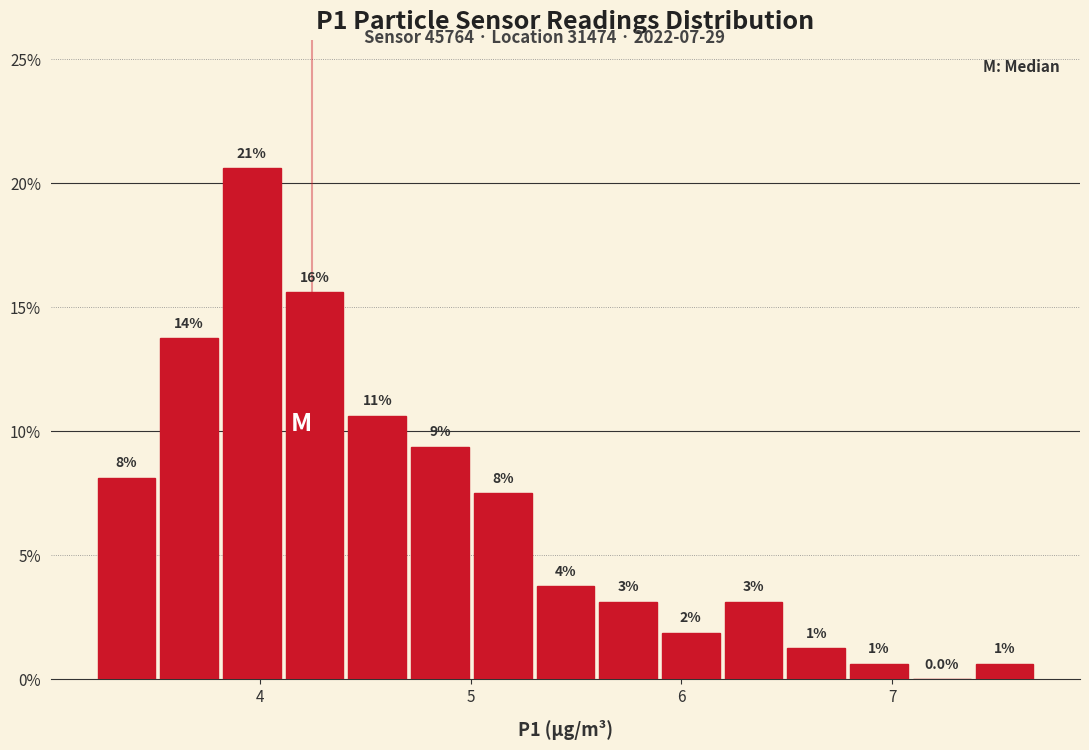

Around what value on the x-axis is the tallest bar? Give the approximate position of its centre, as read against the axis.

4.0